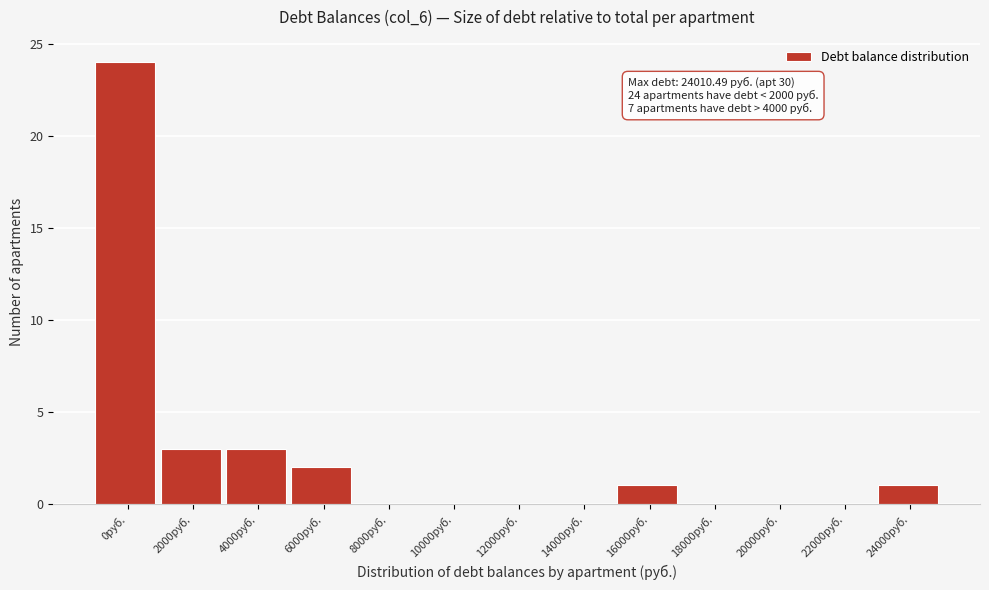

Reading left to right, list all the values displayed in this chart.

0руб.=24	2000руб.=3	4000руб.=3	6000руб.=2	8000руб.=0	10000руб.=0	12000руб.=0	14000руб.=0	16000руб.=1	18000руб.=0	20000руб.=0	22000руб.=0	24000руб.=1